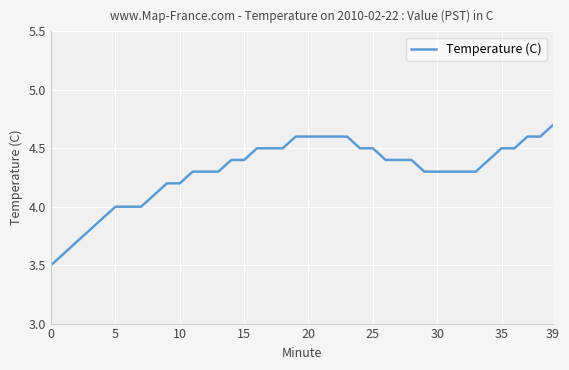

What is the minimum value shown in the chart?

3.5